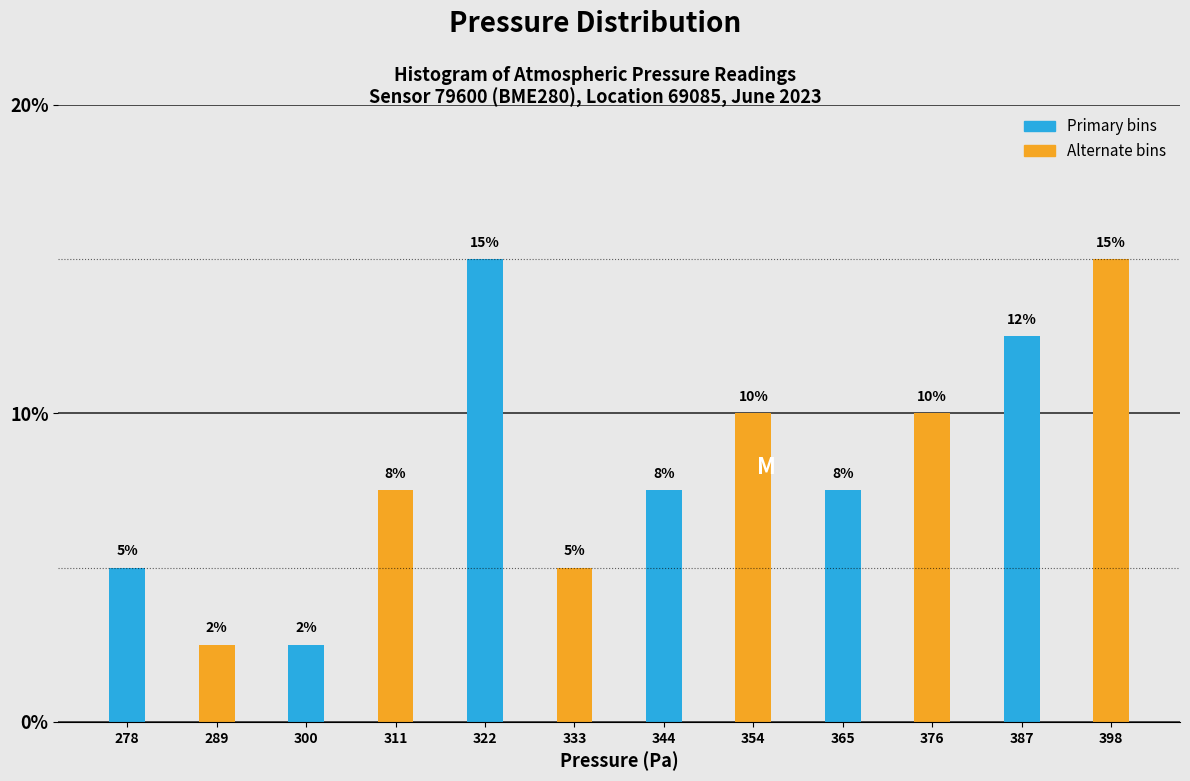

What is the sum of all values?

100.0